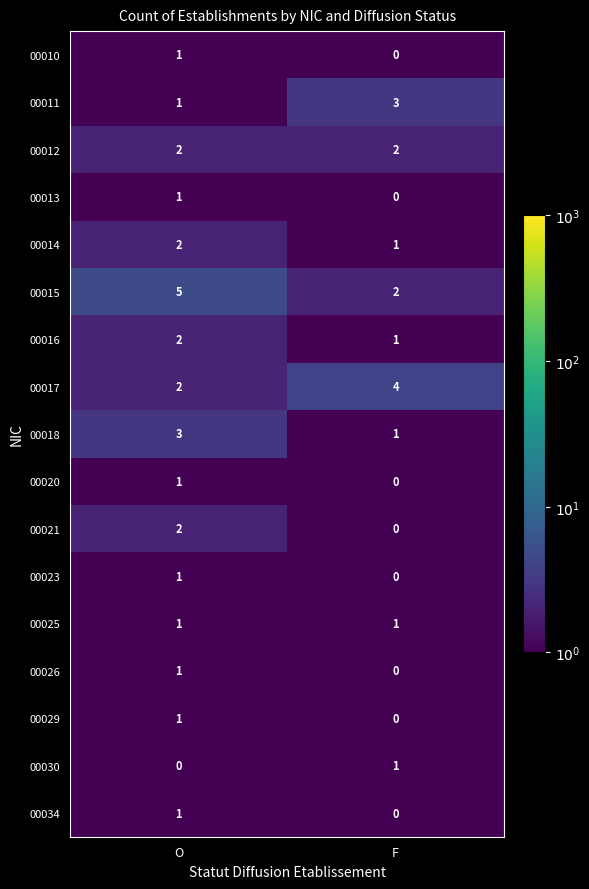

What is the total value across all series at F?

16